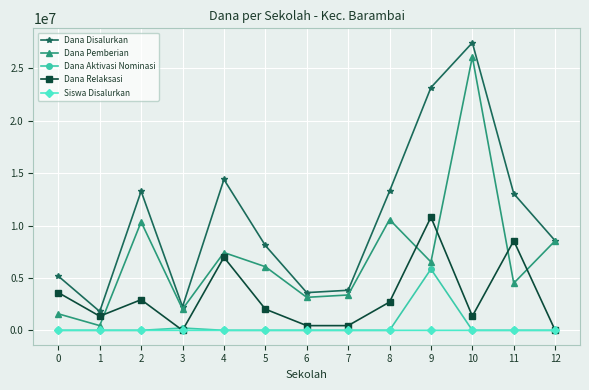

What is the spread (max minus min) of values at 5?

8100000